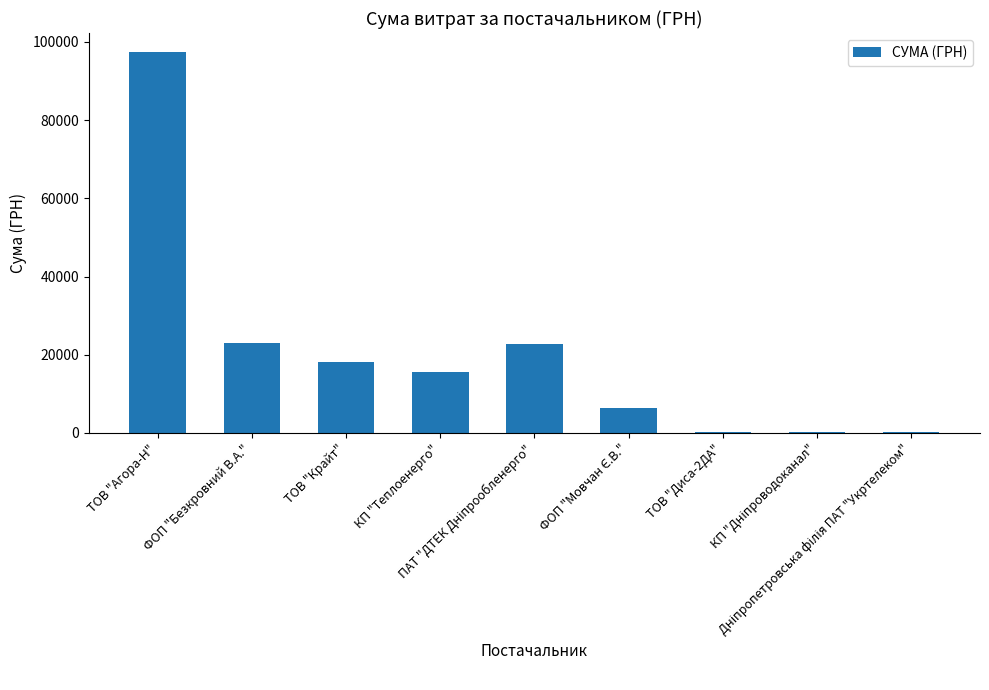

What is the sum of all values?

184255.2